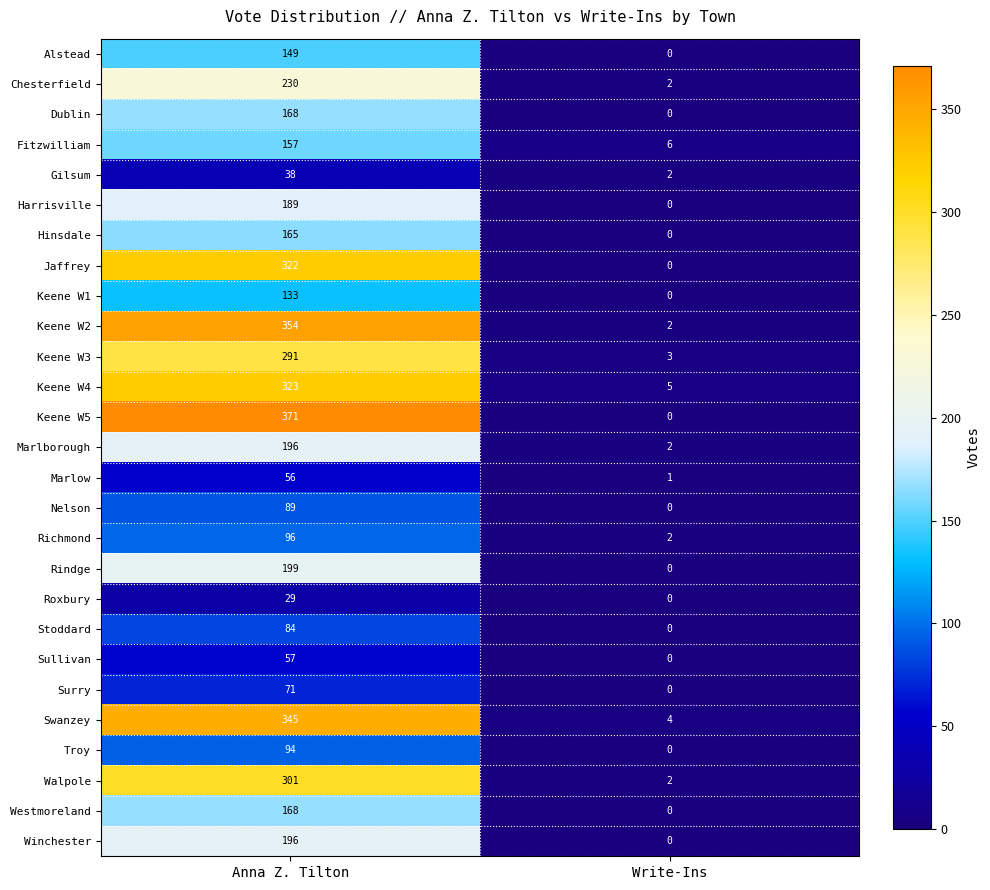

What is the total value across all series at Anna Z. Tilton?

4871